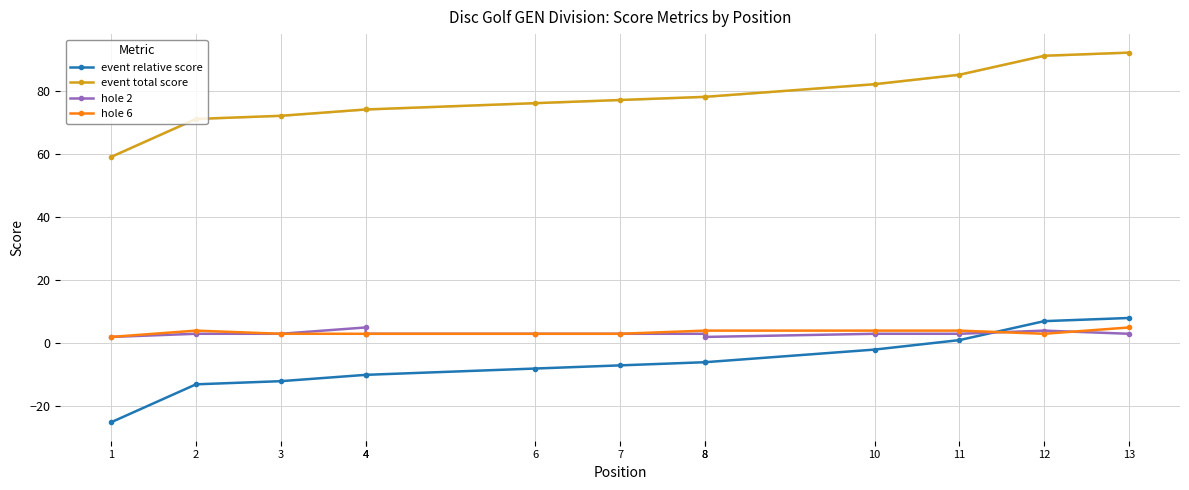

True or false: hole 6 has more than 2 interior local peaks.

False